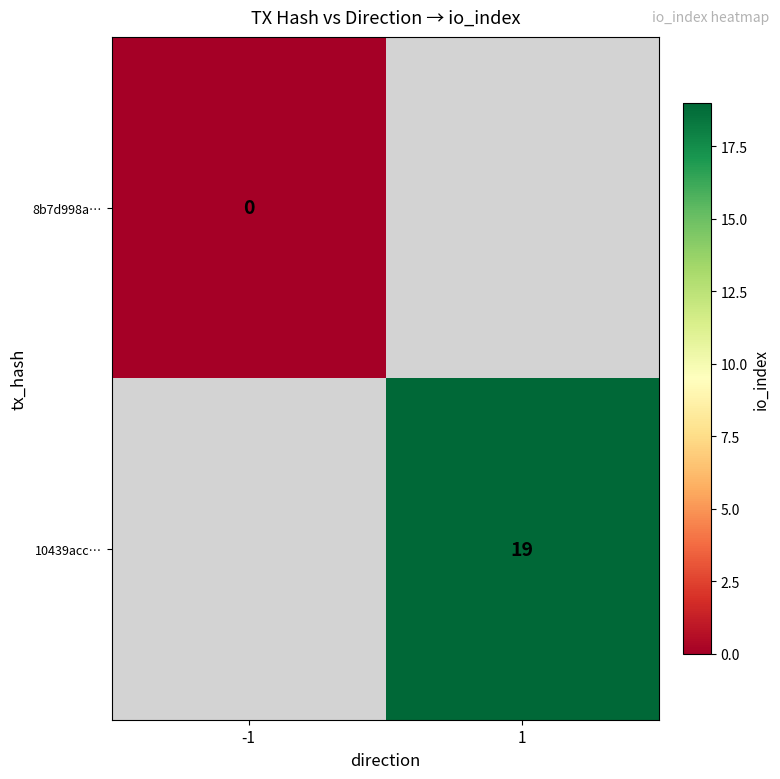

Is it true that 10439acc… equals 19 at 1?

True